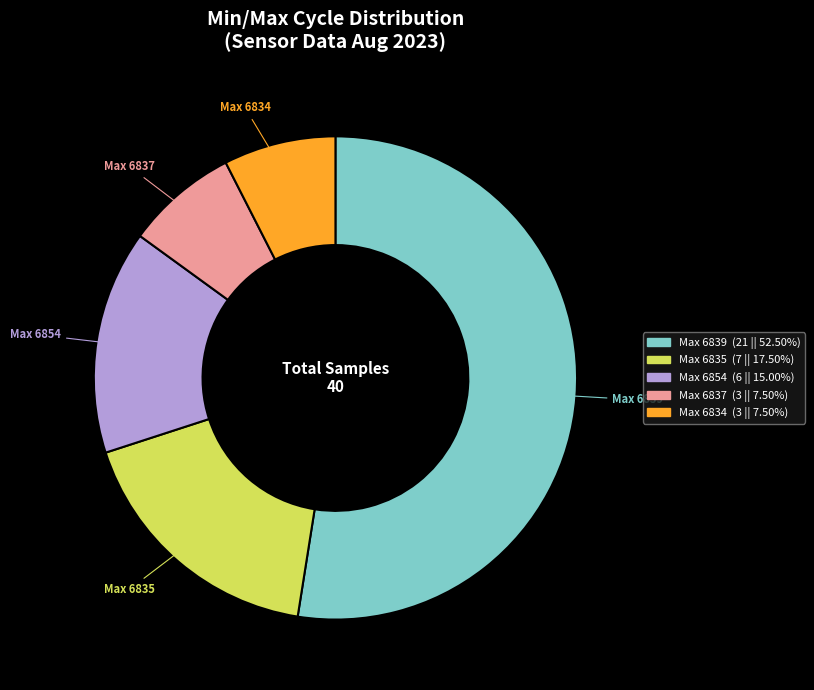

How many segments does this pie chart have?

5